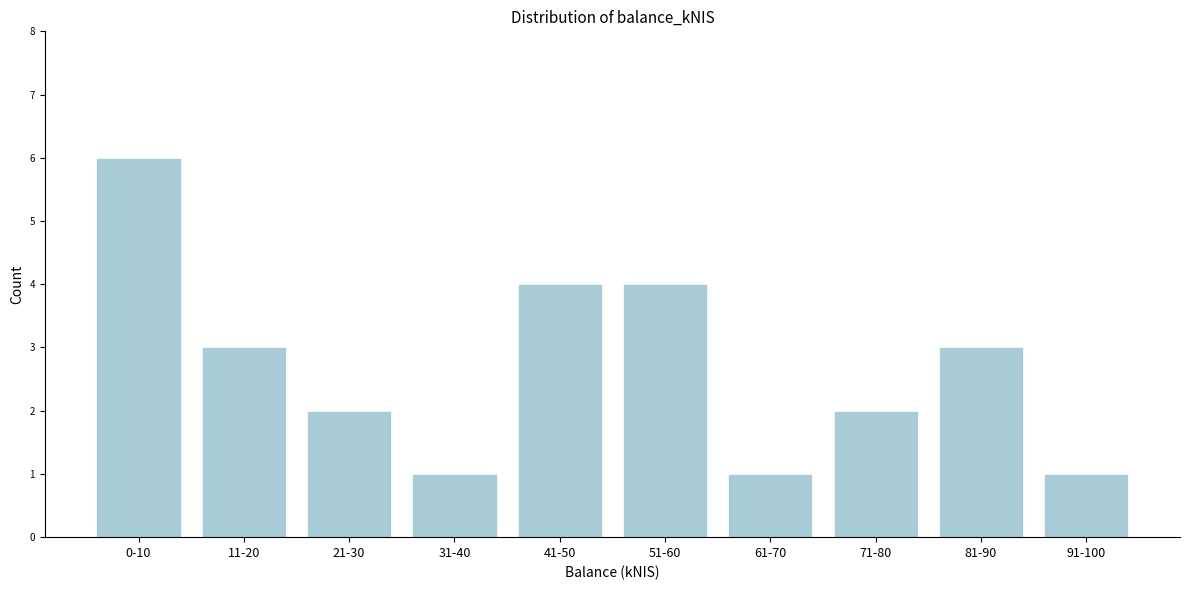

Reading left to right, list all the values displayed in this chart.

6	3	2	1	4	4	1	2	3	1